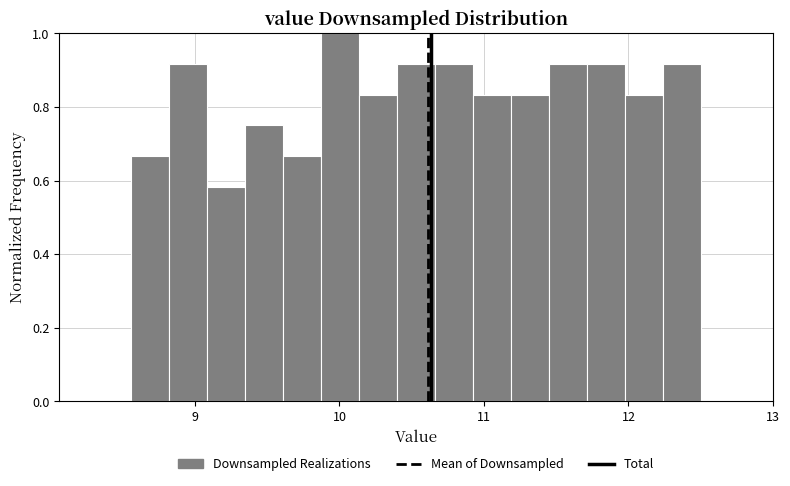

Around what value on the x-axis is the tallest bar? Give the approximate position of its centre, as read against the axis.

10.0